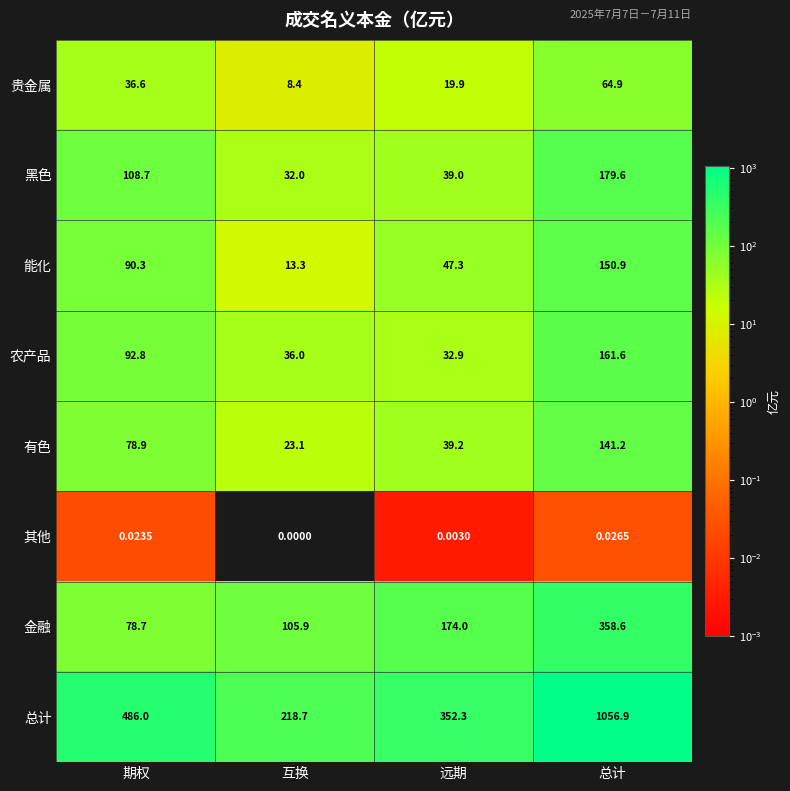

Where does the 贵金属 series first go above 36?

期权